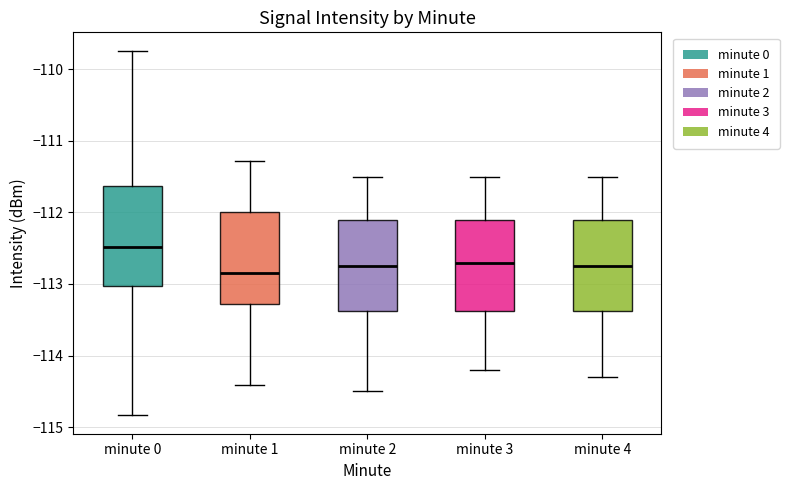

Reading left to right, transcribe this box plot: for each box, give where its median line is, the range the box spans, and where its two whiskers end, as read against the y-axis. The values are not printed on the chart, so give them approximately, as read against the axis.

minute 0: median -112.5, box -113.0 to -111.6, whiskers -114.8 to -109.7
minute 1: median -112.8, box -113.3 to -112.0, whiskers -114.4 to -111.3
minute 2: median -112.7, box -113.4 to -112.1, whiskers -114.5 to -111.5
minute 3: median -112.7, box -113.4 to -112.1, whiskers -114.2 to -111.5
minute 4: median -112.7, box -113.4 to -112.1, whiskers -114.3 to -111.5